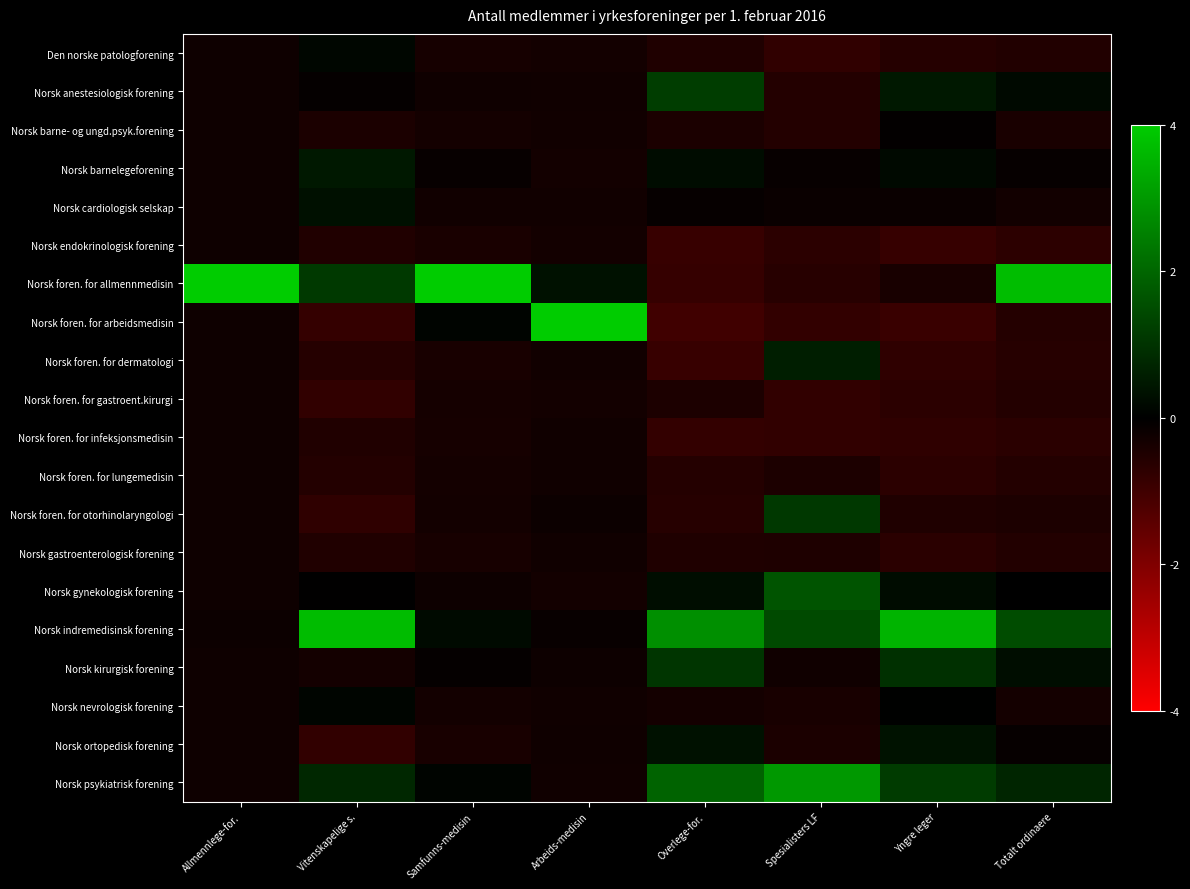

Reading left to right, extract all data points from this chart.

Den norske patologforening: Allmennlege-for.=-0.2	Vitenskapelige s.=0.1	Samfunns-medisin=-0.3	Arbeids-medisin=-0.3	Overlege-for.=-0.5	Spesialisters LF=-0.8	Yngre leger=-0.6	Totalt ordinaere=-0.5
Norsk anestesiologisk forening: Allmennlege-for.=-0.2	Vitenskapelige s.=-0.1	Samfunns-medisin=-0.2	Arbeids-medisin=-0.3	Overlege-for.=1.2	Spesialisters LF=-0.6	Yngre leger=0.5	Totalt ordinaere=0.2
Norsk barne- og ungd.psyk.forening: Allmennlege-for.=-0.2	Vitenskapelige s.=-0.4	Samfunns-medisin=-0.3	Arbeids-medisin=-0.3	Overlege-for.=-0.4	Spesialisters LF=-0.6	Yngre leger=-0.1	Totalt ordinaere=-0.4
Norsk barnelegeforening: Allmennlege-for.=-0.2	Vitenskapelige s.=0.5	Samfunns-medisin=-0.1	Arbeids-medisin=-0.3	Overlege-for.=0.2	Spesialisters LF=-0.1	Yngre leger=0.2	Totalt ordinaere=-0.1
Norsk cardiologisk selskap: Allmennlege-for.=-0.2	Vitenskapelige s.=0.3	Samfunns-medisin=-0.3	Arbeids-medisin=-0.3	Overlege-for.=-0.1	Spesialisters LF=-0.2	Yngre leger=-0.2	Totalt ordinaere=-0.3
Norsk endokrinologisk forening: Allmennlege-for.=-0.2	Vitenskapelige s.=-0.5	Samfunns-medisin=-0.4	Arbeids-medisin=-0.3	Overlege-for.=-0.9	Spesialisters LF=-0.7	Yngre leger=-0.9	Totalt ordinaere=-0.7
Norsk foren. for allmennmedisin: Allmennlege-for.=4.0	Vitenskapelige s.=1.1	Samfunns-medisin=4.0	Arbeids-medisin=0.3	Overlege-for.=-0.8	Spesialisters LF=-0.6	Yngre leger=-0.4	Totalt ordinaere=3.7
Norsk foren. for arbeidsmedisin: Allmennlege-for.=-0.2	Vitenskapelige s.=-0.8	Samfunns-medisin=0.1	Arbeids-medisin=4.0	Overlege-for.=-1.0	Spesialisters LF=-0.8	Yngre leger=-0.9	Totalt ordinaere=-0.6
Norsk foren. for dermatologi: Allmennlege-for.=-0.2	Vitenskapelige s.=-0.6	Samfunns-medisin=-0.4	Arbeids-medisin=-0.3	Overlege-for.=-0.9	Spesialisters LF=0.6	Yngre leger=-0.7	Totalt ordinaere=-0.6
Norsk foren. for gastroent.kirurgi: Allmennlege-for.=-0.2	Vitenskapelige s.=-0.8	Samfunns-medisin=-0.3	Arbeids-medisin=-0.3	Overlege-for.=-0.4	Spesialisters LF=-0.8	Yngre leger=-0.7	Totalt ordinaere=-0.6
Norsk foren. for infeksjonsmedisin: Allmennlege-for.=-0.2	Vitenskapelige s.=-0.5	Samfunns-medisin=-0.3	Arbeids-medisin=-0.3	Overlege-for.=-0.8	Spesialisters LF=-0.8	Yngre leger=-0.7	Totalt ordinaere=-0.7
Norsk foren. for lungemedisin: Allmennlege-for.=-0.2	Vitenskapelige s.=-0.5	Samfunns-medisin=-0.3	Arbeids-medisin=-0.3	Overlege-for.=-0.6	Spesialisters LF=-0.4	Yngre leger=-0.7	Totalt ordinaere=-0.6
Norsk foren. for otorhinolaryngologi: Allmennlege-for.=-0.2	Vitenskapelige s.=-0.7	Samfunns-medisin=-0.3	Arbeids-medisin=-0.2	Overlege-for.=-0.6	Spesialisters LF=1.1	Yngre leger=-0.5	Totalt ordinaere=-0.4
Norsk gastroenterologisk forening: Allmennlege-for.=-0.2	Vitenskapelige s.=-0.5	Samfunns-medisin=-0.4	Arbeids-medisin=-0.3	Overlege-for.=-0.5	Spesialisters LF=-0.5	Yngre leger=-0.7	Totalt ordinaere=-0.5
Norsk gynekologisk forening: Allmennlege-for.=-0.2	Vitenskapelige s.=-0.0	Samfunns-medisin=-0.2	Arbeids-medisin=-0.3	Overlege-for.=0.3	Spesialisters LF=1.7	Yngre leger=0.2	Totalt ordinaere=-0.0
Norsk indremedisinsk forening: Allmennlege-for.=-0.2	Vitenskapelige s.=3.7	Samfunns-medisin=0.2	Arbeids-medisin=-0.1	Overlege-for.=2.8	Spesialisters LF=1.5	Yngre leger=3.5	Totalt ordinaere=1.5
Norsk kirurgisk forening: Allmennlege-for.=-0.2	Vitenskapelige s.=-0.3	Samfunns-medisin=-0.1	Arbeids-medisin=-0.2	Overlege-for.=1.0	Spesialisters LF=-0.3	Yngre leger=0.9	Totalt ordinaere=0.3
Norsk nevrologisk forening: Allmennlege-for.=-0.2	Vitenskapelige s.=0.1	Samfunns-medisin=-0.3	Arbeids-medisin=-0.3	Overlege-for.=-0.3	Spesialisters LF=-0.4	Yngre leger=0.0	Totalt ordinaere=-0.3
Norsk ortopedisk forening: Allmennlege-for.=-0.2	Vitenskapelige s.=-0.8	Samfunns-medisin=-0.4	Arbeids-medisin=-0.2	Overlege-for.=0.3	Spesialisters LF=-0.4	Yngre leger=0.4	Totalt ordinaere=-0.1
Norsk psykiatrisk forening: Allmennlege-for.=-0.2	Vitenskapelige s.=0.8	Samfunns-medisin=0.1	Arbeids-medisin=-0.3	Overlege-for.=1.9	Spesialisters LF=3.0	Yngre leger=1.2	Totalt ordinaere=0.7